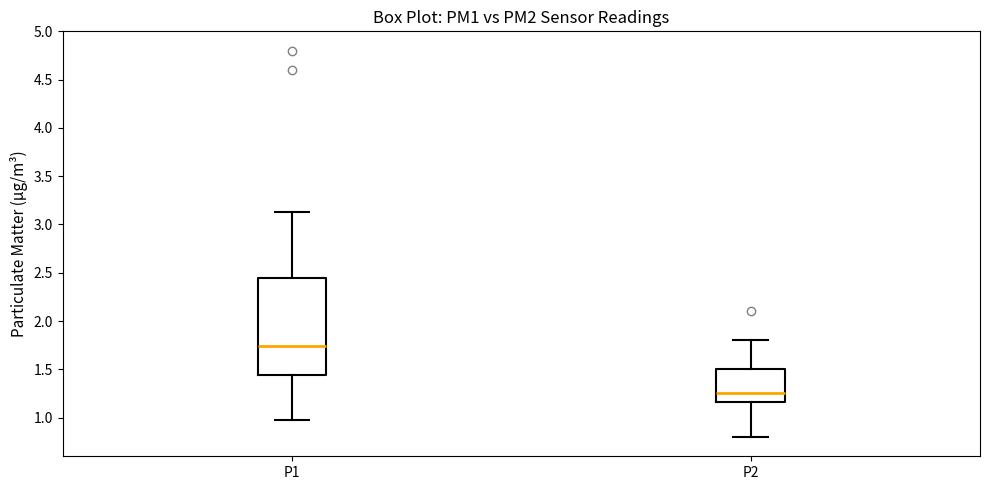

Reading left to right, transcribe this box plot: for each box, give where its median line is, the range the box spans, and where its two whiskers end, as read against the y-axis. The values are not printed on the chart, so give them approximately, as read against the axis.

P1: median 1.75, box 1.45 to 2.45, whiskers 1.00 to 3.15
P2: median 1.25, box 1.15 to 1.50, whiskers 0.80 to 1.80